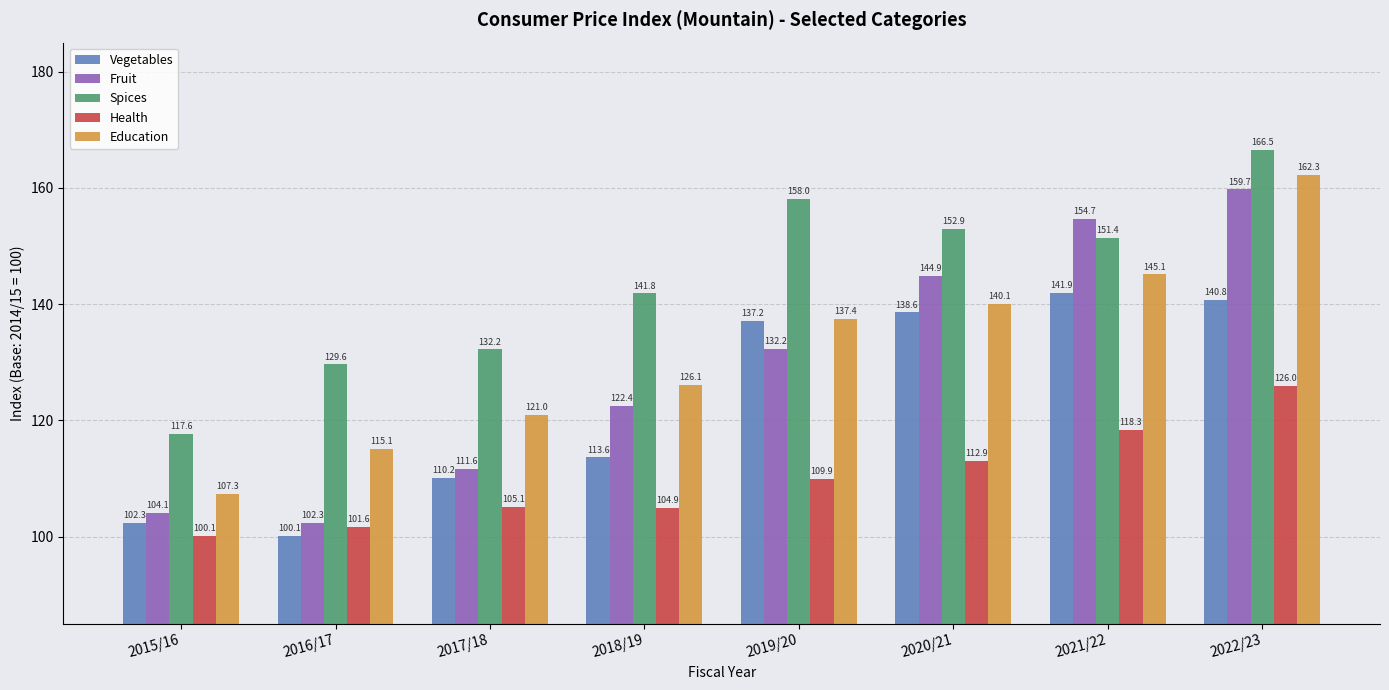

Which series has the widest spread of values?

Fruit